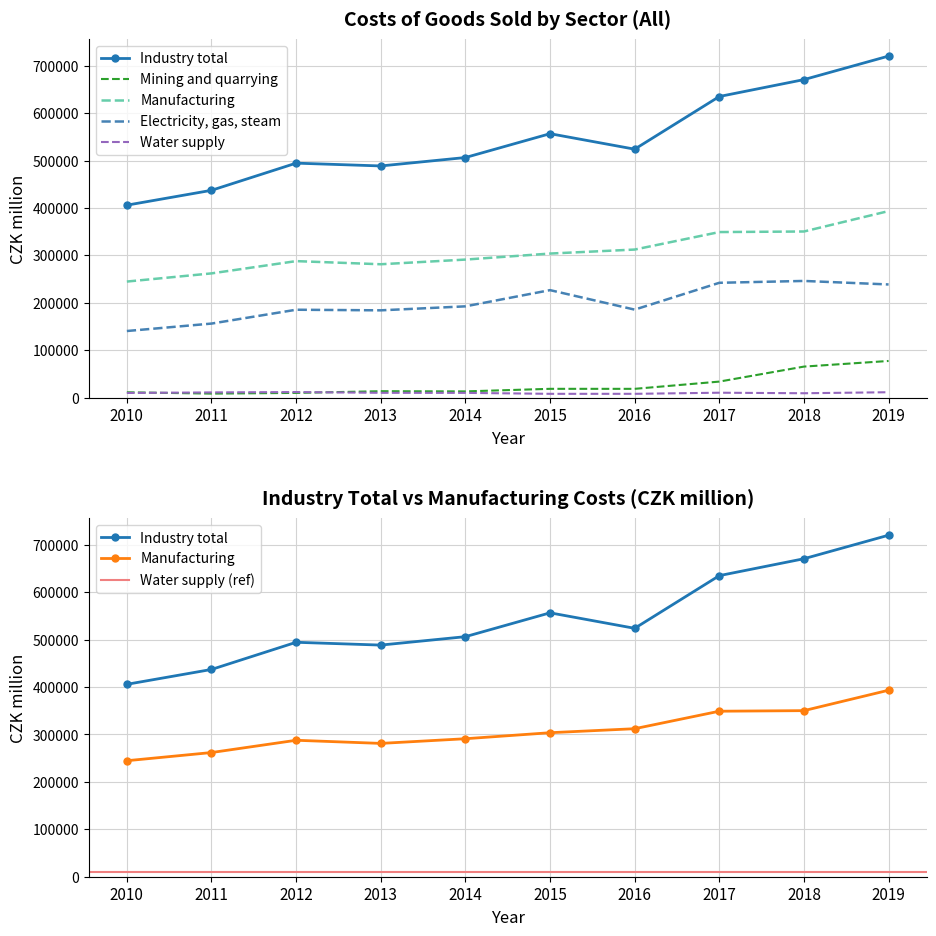

Reading right to left, what are all the values shown in this chart?

Industry total: 2019=720291	2018=670664	2017=635015	2016=523903	2015=556587	2014=506295	2013=488537	2012=494453	2011=437154	2010=405813
Mining and quarrying: 2019=77181	2018=65306	2017=33670	2016=18386	2015=18407	2014=12982	2013=13408	2012=9801	2011=8349	2010=11095
Manufacturing: 2019=393335	2018=350277	2017=349075	2016=312181	2015=303734	2014=291041	2013=281184	2012=287795	2011=261905	2010=244667
Electricity, gas, steam: 2019=238544	2018=245987	2017=242068	2016=185467	2015=226592	2014=192393	2013=183984	2012=185243	2011=156045	2010=140353
Water supply: 2019=11230	2018=9093	2017=10202	2016=7868	2015=7853	2014=9879	2013=9961	2012=11614	2011=10856	2010=9698